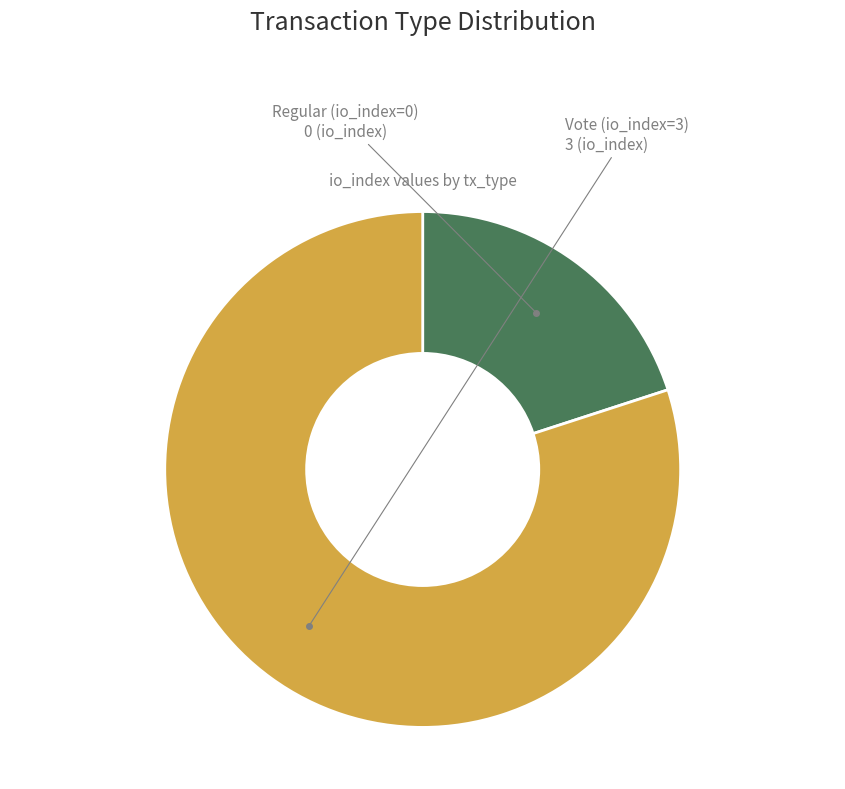

What is the largest slice in the pie chart?

Vote (io_index=3)